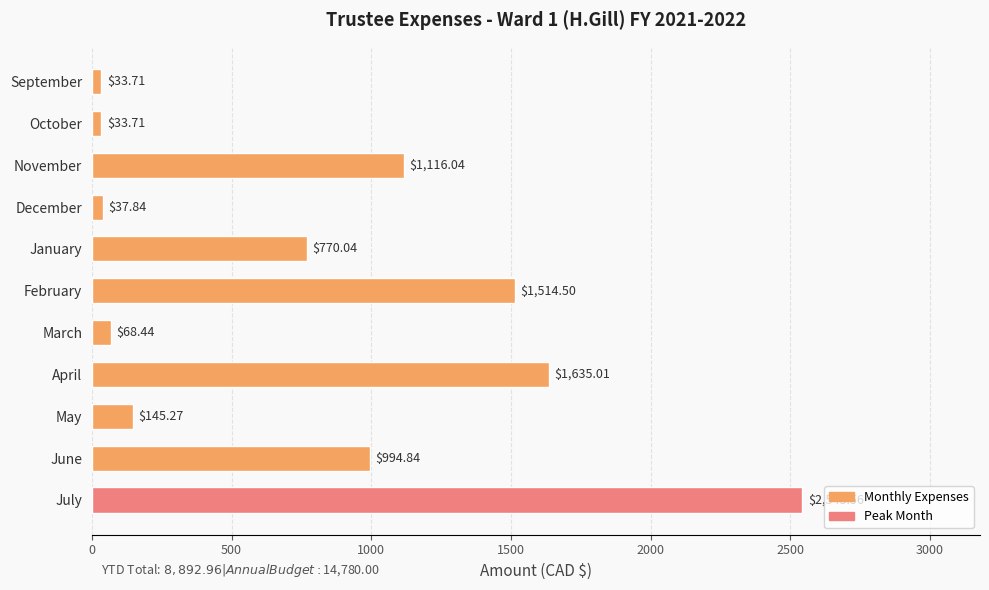

How many values exceed 770?

6